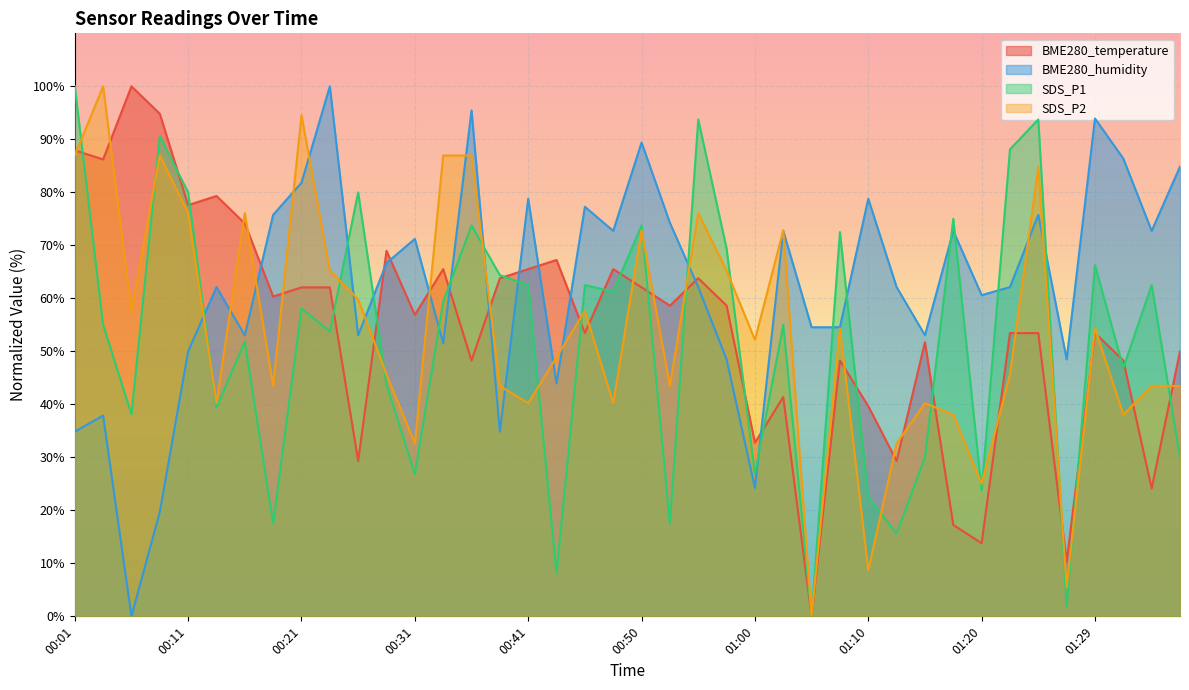

Reading left to right, extract all data points from this chart.

BME280_temperature: 00:01=87.9	00:04=86.2	00:06=100.0	00:09=94.8	00:11=77.6	00:14=79.3	00:16=74.1	00:18=60.3	00:21=62.1	00:23=62.1	00:26=29.3	00:28=69.0	00:31=56.9	00:33=65.5	00:35=48.3	00:38=63.8	00:41=65.5	00:43=67.2	00:45=53.4	00:48=65.5	00:50=62.1	00:53=58.6	00:55=63.8	00:58=58.6	01:00=32.8	01:02=41.4	01:05=0.0	01:07=48.3	01:10=39.7	01:12=29.3	01:15=51.7	01:17=17.2	01:20=13.8	01:22=53.4	01:25=53.4	01:27=10.3	01:29=53.4	01:32=48.3	01:34=24.1	01:37=50.0
BME280_humidity: 00:01=34.8	00:04=37.9	00:06=0.0	00:09=19.7	00:11=50.0	00:14=62.1	00:16=53.0	00:18=75.8	00:21=81.8	00:23=100.0	00:26=53.0	00:28=66.7	00:31=71.2	00:33=51.5	00:35=95.5	00:38=34.8	00:41=78.8	00:43=43.9	00:45=77.3	00:48=72.7	00:50=89.4	00:53=74.2	00:55=62.1	00:58=48.5	01:00=24.2	01:02=72.7	01:05=54.5	01:07=54.5	01:10=78.8	01:12=62.1	01:15=53.0	01:17=72.7	01:20=60.6	01:22=62.1	01:25=75.8	01:27=48.5	01:29=93.9	01:32=86.4	01:34=72.7	01:37=84.8
SDS_P1: 00:01=100.0	00:04=55.0	00:06=38.1	00:09=90.6	00:11=80.0	00:14=39.4	00:16=51.9	00:18=17.5	00:21=58.1	00:23=53.7	00:26=80.0	00:28=43.7	00:31=26.9	00:33=59.4	00:35=73.7	00:38=64.4	00:41=62.5	00:43=8.1	00:45=62.5	00:48=61.2	00:50=73.7	00:53=17.5	00:55=93.8	00:58=69.4	01:00=26.9	01:02=55.0	01:05=0.0	01:07=72.5	01:10=22.5	01:12=15.6	01:15=30.0	01:17=75.0	01:20=23.7	01:22=88.1	01:25=93.8	01:27=1.9	01:29=66.2	01:32=46.9	01:34=62.5	01:37=30.0
SDS_P2: 00:01=87.0	00:04=100.0	00:06=57.6	00:09=87.0	00:11=76.1	00:14=40.2	00:16=76.1	00:18=43.5	00:21=94.6	00:23=65.2	00:26=59.8	00:28=45.7	00:31=32.6	00:33=87.0	00:35=87.0	00:38=43.5	00:41=40.2	00:43=48.9	00:45=57.6	00:48=40.2	00:50=72.8	00:53=43.5	00:55=76.1	00:58=65.2	01:00=52.2	01:02=72.8	01:05=0.0	01:07=54.3	01:10=8.7	01:12=32.6	01:15=40.2	01:17=38.0	01:20=25.0	01:22=45.7	01:25=84.8	01:27=5.4	01:29=54.3	01:32=38.0	01:34=43.5	01:37=43.5